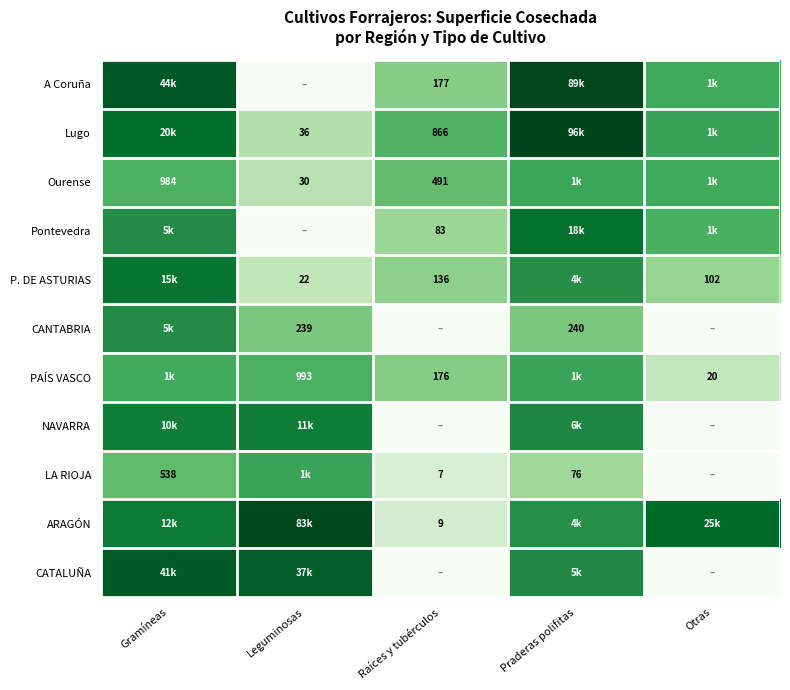

Is it true that ARAGÓN equals 1.5 at Raíces y tubérculos?

False